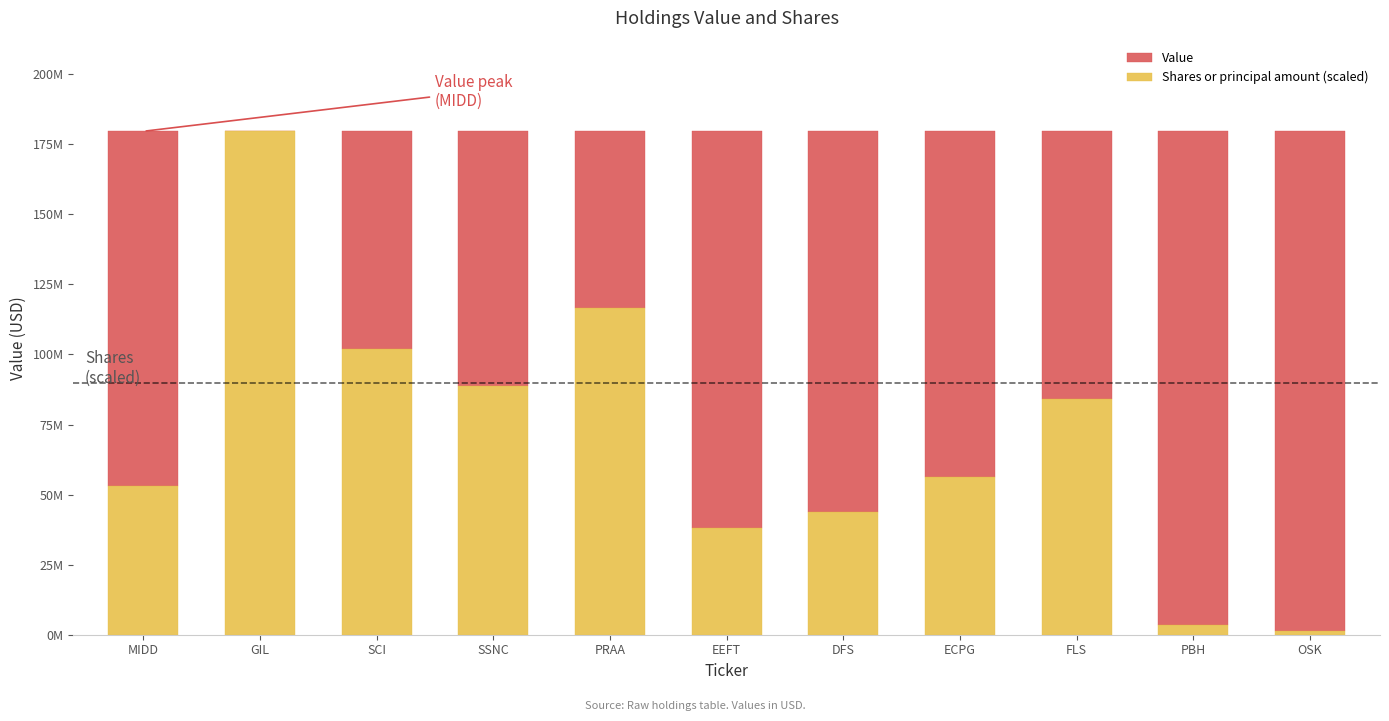

At which label does Value first exceed 123384848?

MIDD